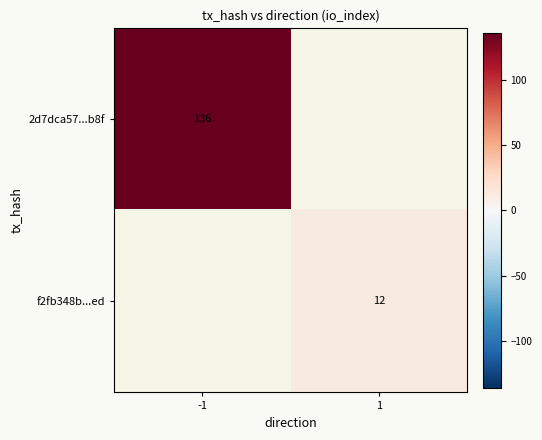

True or false: f2fb348b...ed has a value of 4 at 1.

False